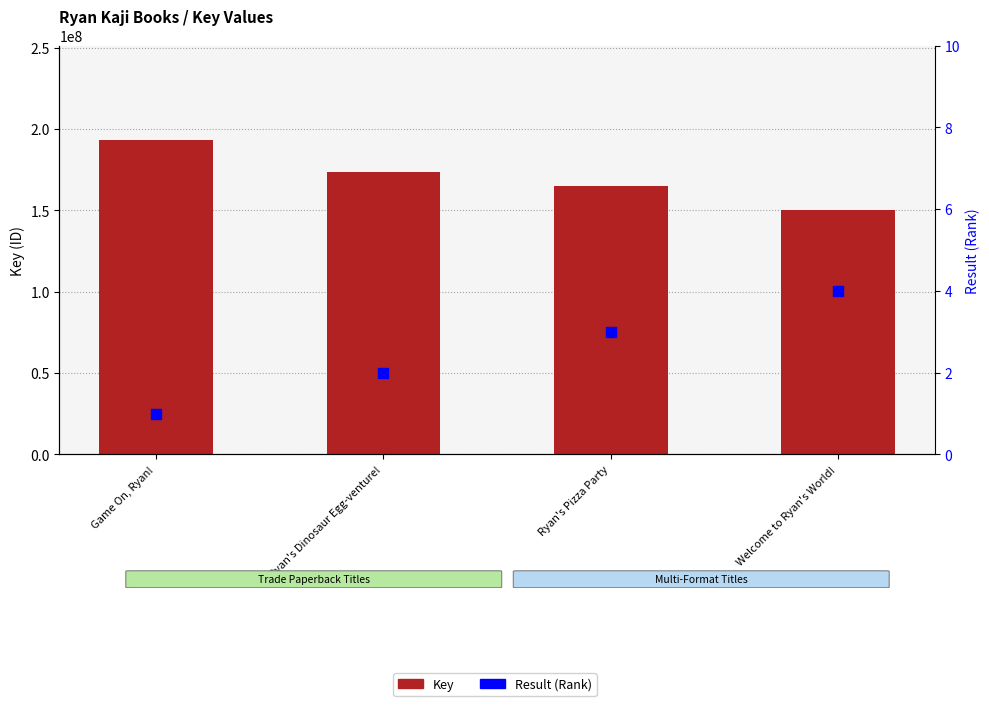

Is the value of Key at Ryan's Dinosaur Egg-venture! greater than the value of Result at Game On, Ryan!?

Yes